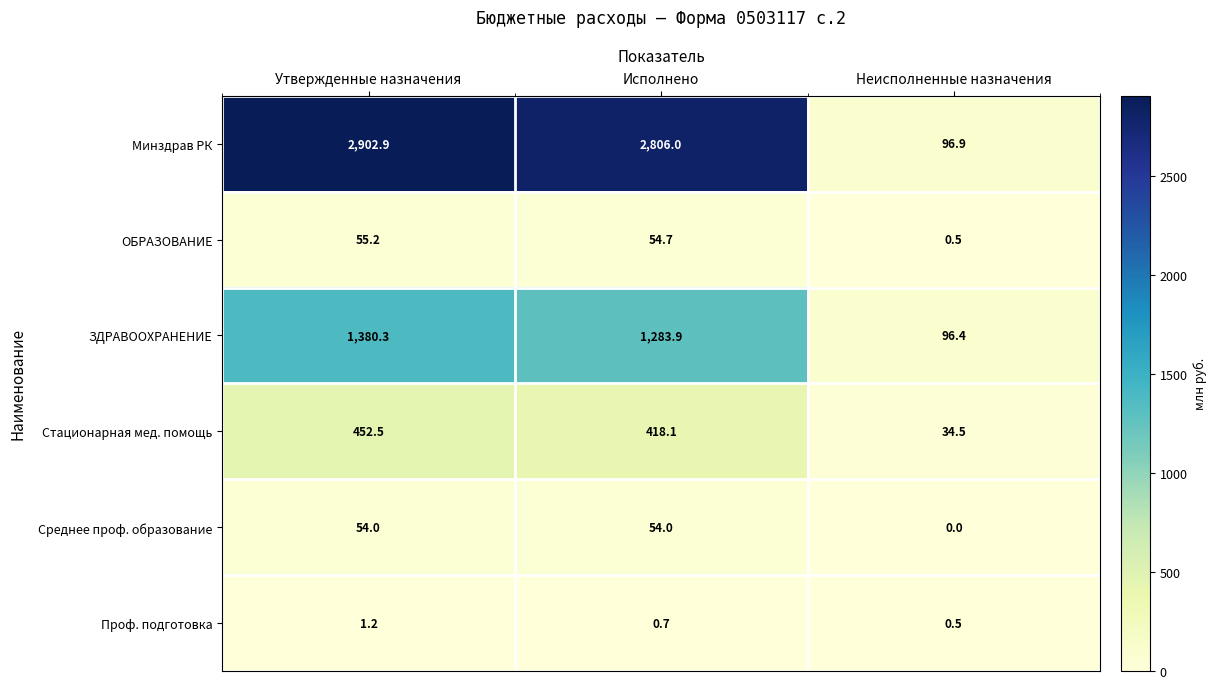

Count the number of data series in this chart.

6